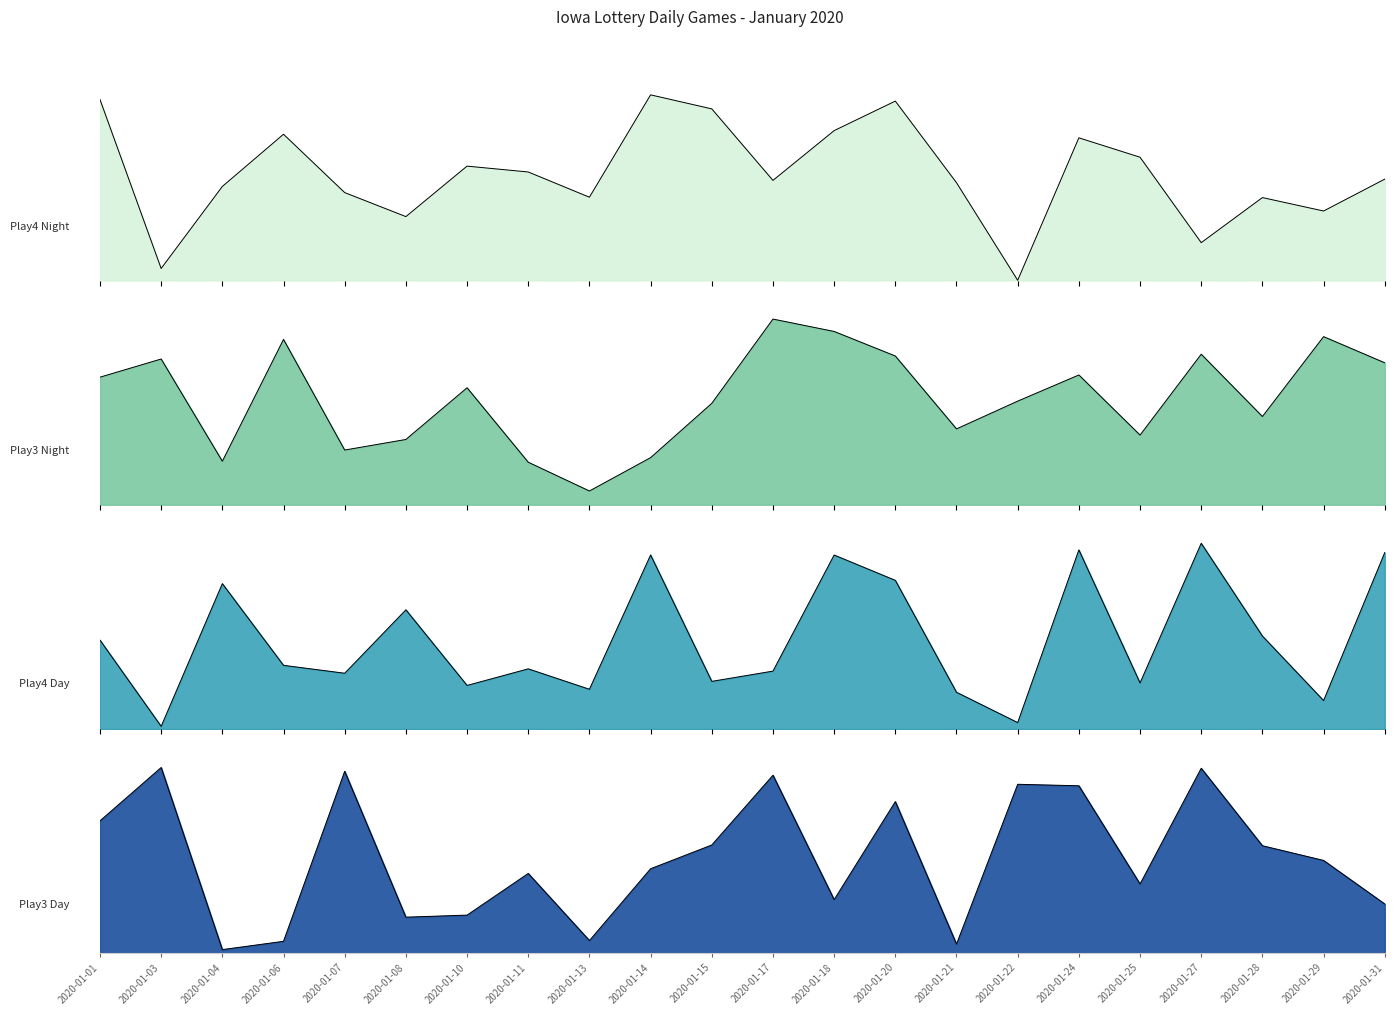

How many data points does each series have?

22